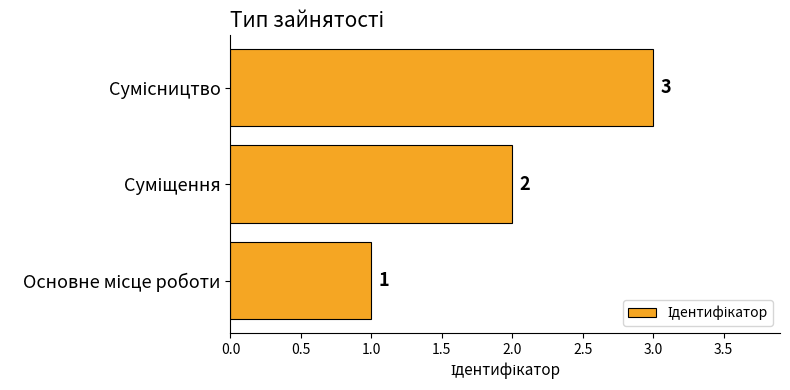

Count the values in the range 1 to 3.

3